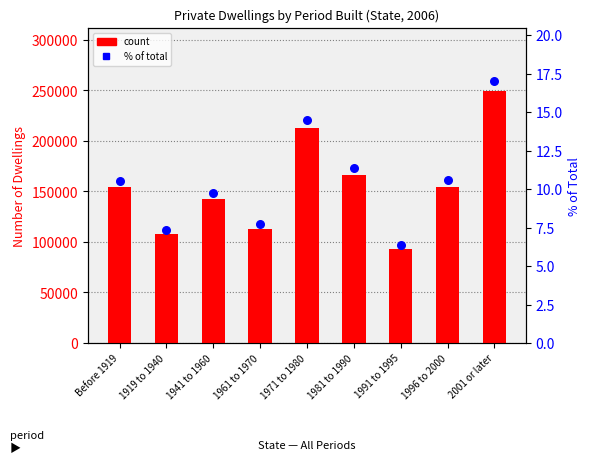

At which category is the sum across all series the highest?

2001 or later